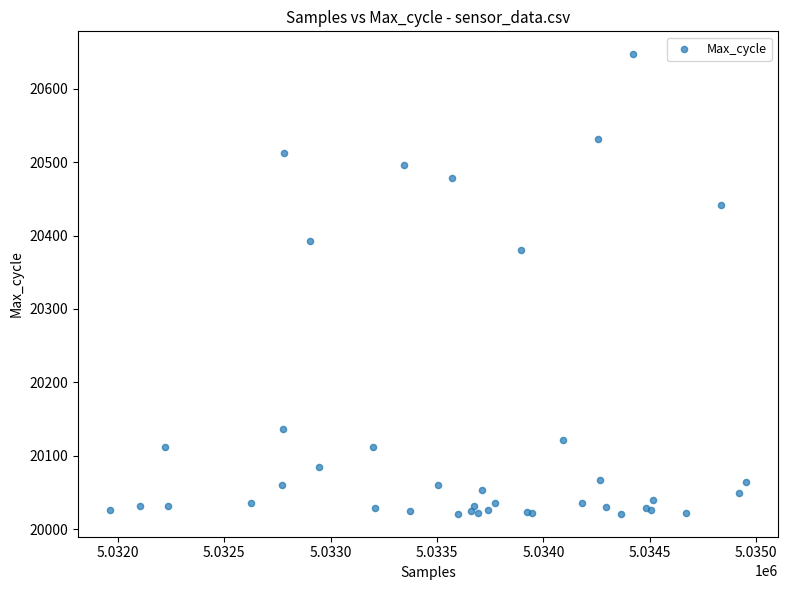

What Y value in the scatter plot is closest to 20334?

20381